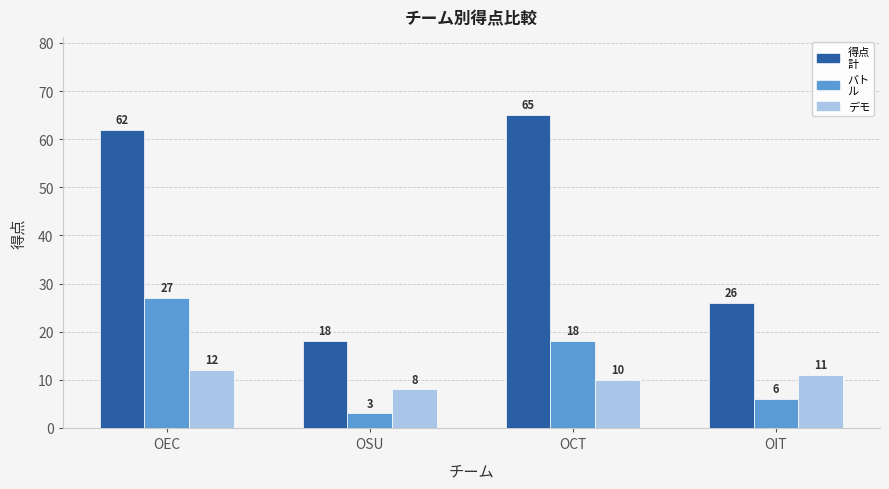

What is the difference between the highest and lowest values at OSU?

15